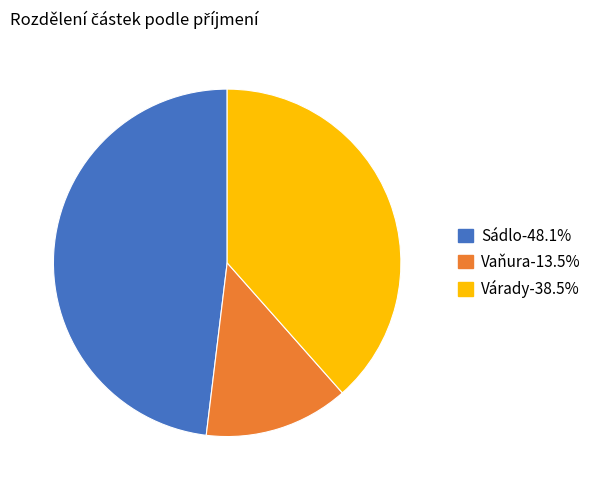

What is the ratio of the value at Sádlo to the value at Vaňura?

3.6